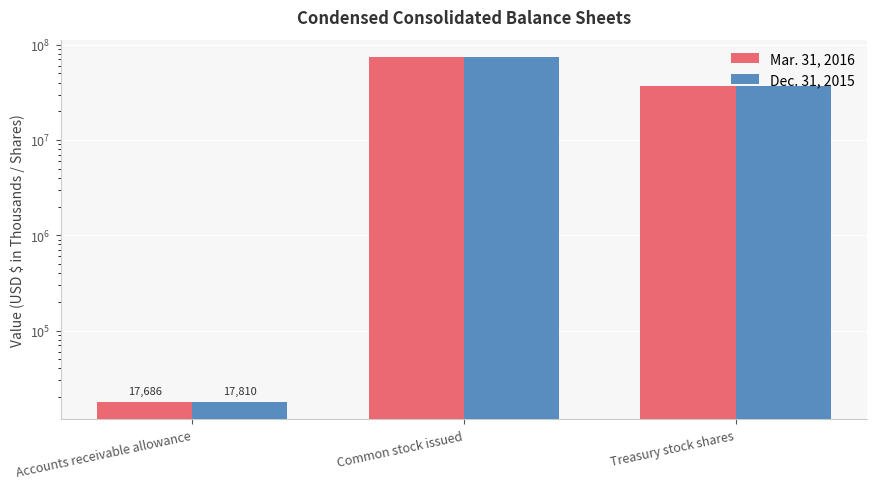

What is the sum of the Mar. 31, 2016 values at Treasury stock shares and Accounts receivable allowance?

37330550